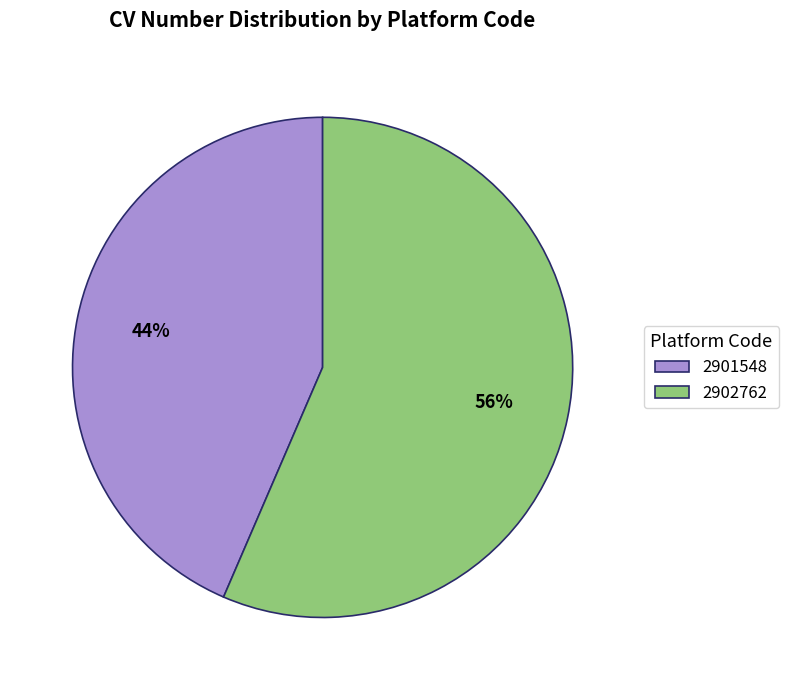

How many segments does this pie chart have?

2